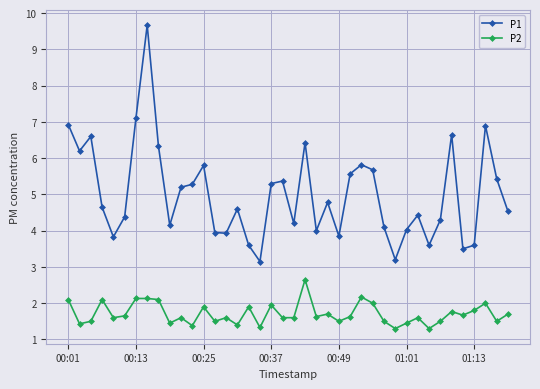

What is the difference between the second highest and second lowest values in the P1 series?

3.9